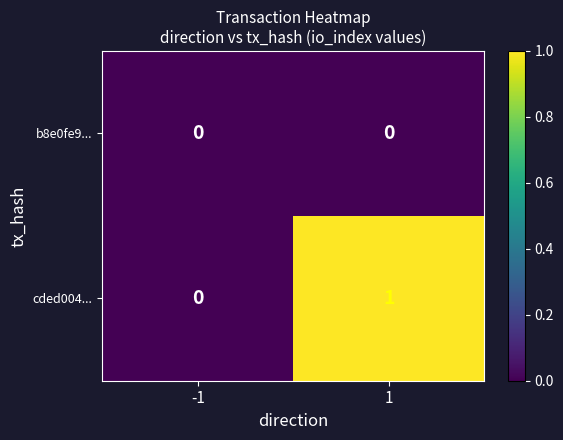

List the series in order of their overall mean, highest first.

cded004..., b8e0fe9...